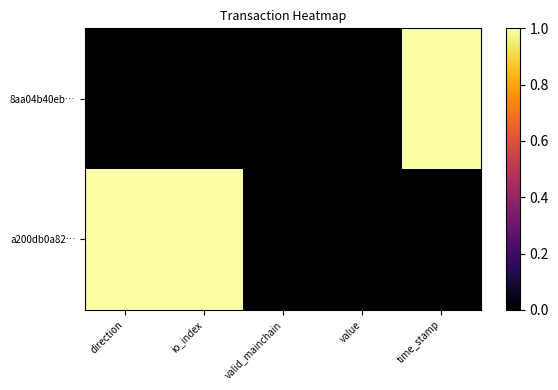

Reading left to right, list all the values displayed in this chart.

8aa04b40eb…: direction=0	io_index=0	valid_mainchain=0	value=0	time_stamp=1
a200db0a82…: direction=1	io_index=1	valid_mainchain=0	value=0	time_stamp=0